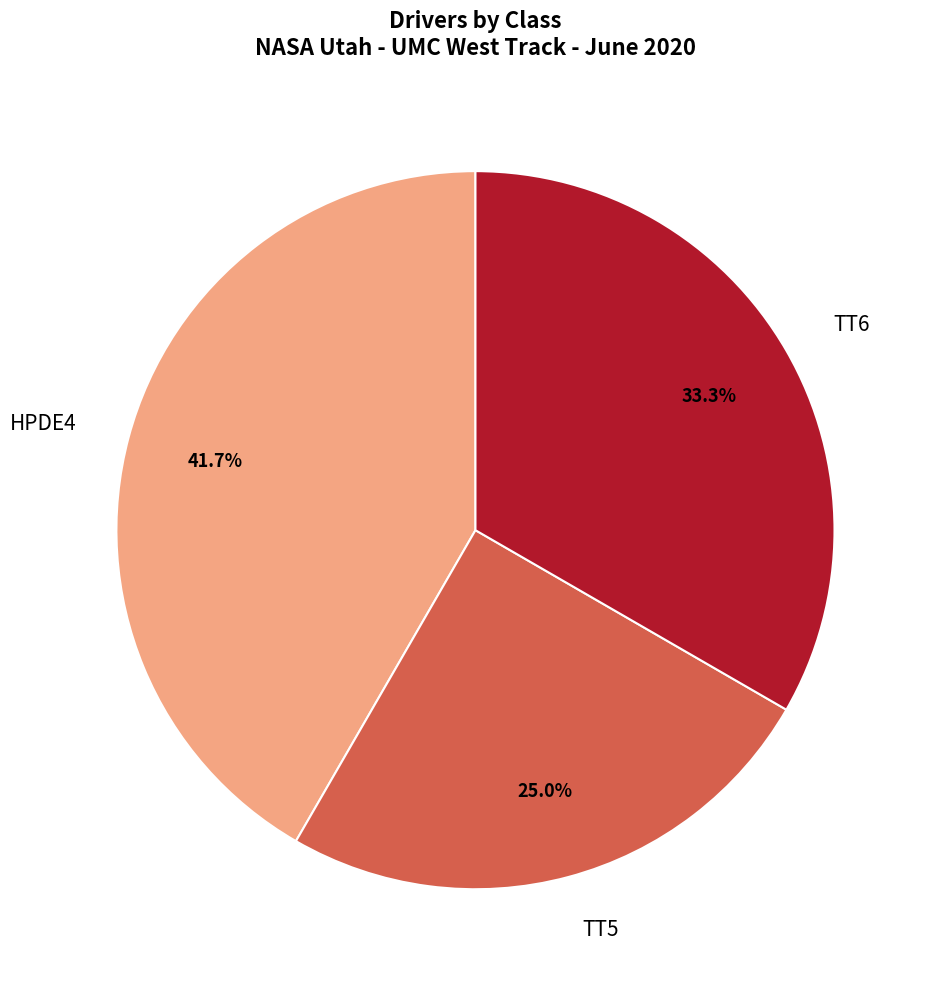

Does any single category account for the majority?

No